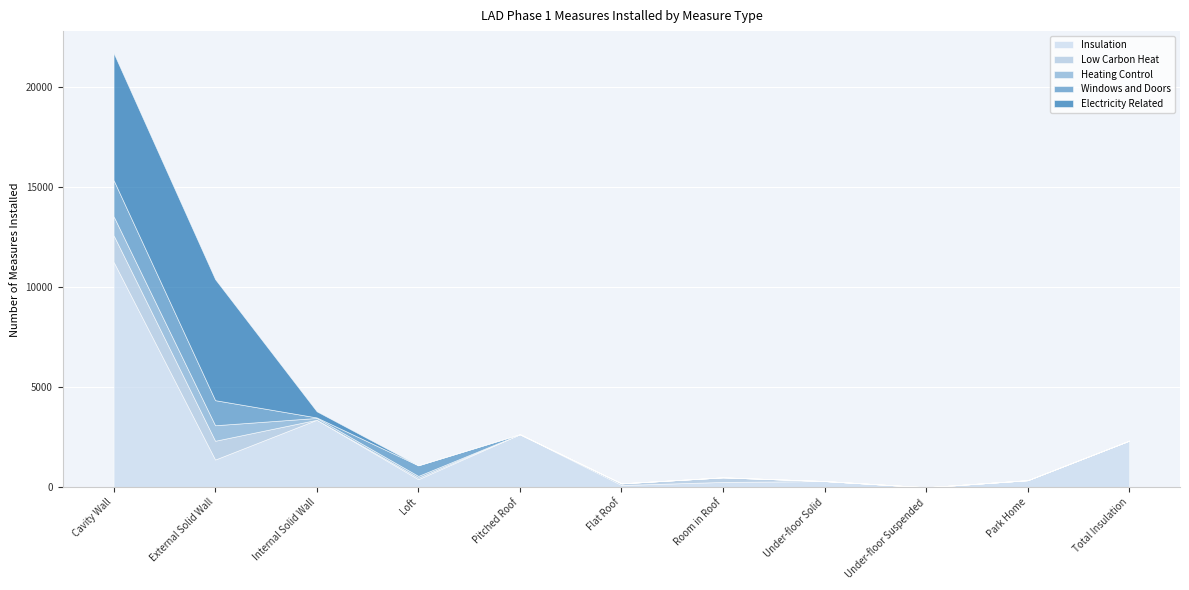

Reading left to right, transcribe all the data shown in this chart.

Insulation: 11277	1394	3383	412	2660	122	275	320	9	362	2340
Low Carbon Heat: 1329	939	0	79	0	82	229	0	0	0	0
Heating Control: 951	775	90	86	0	0	0	0	0	0	0
Windows and Doors: 1807	1253	25	529	0	0	0	0	0	0	0
Electricity Related: 6354	6048	306	0	0	0	0	0	0	0	0